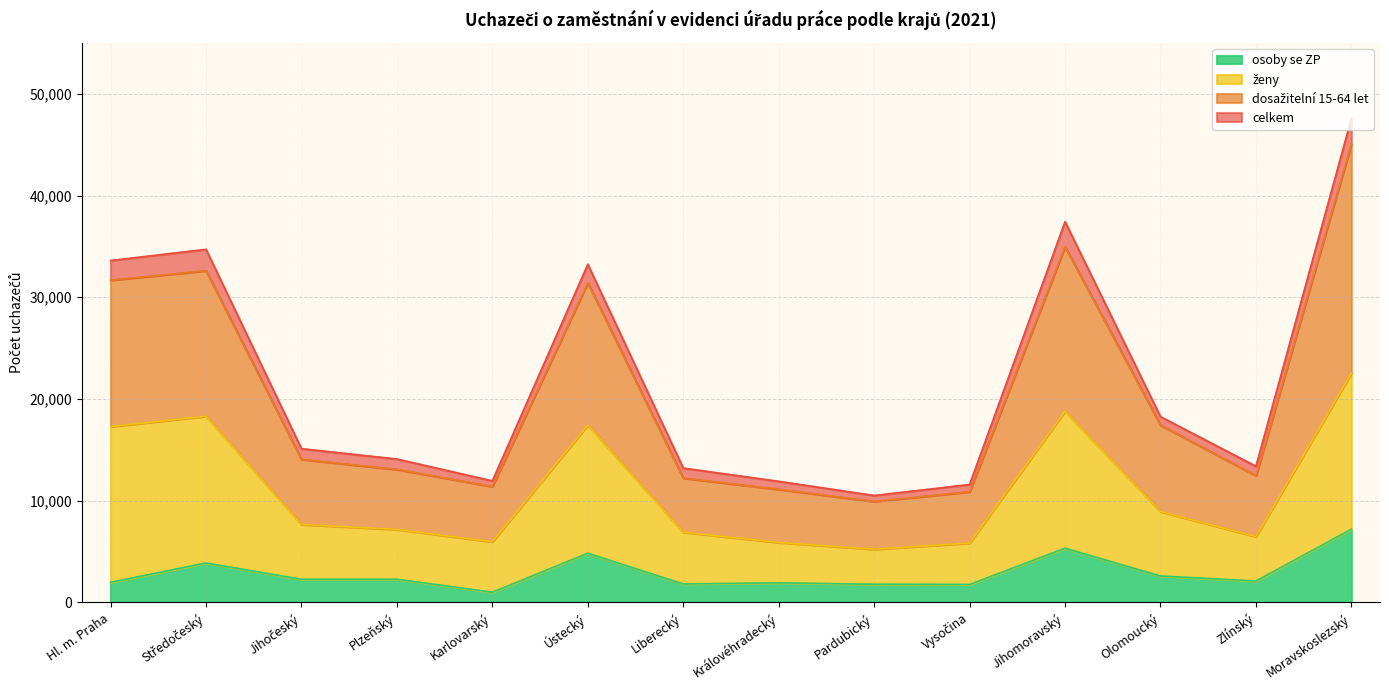

True or false: osoby se ZP and ženy cross at least once.

False